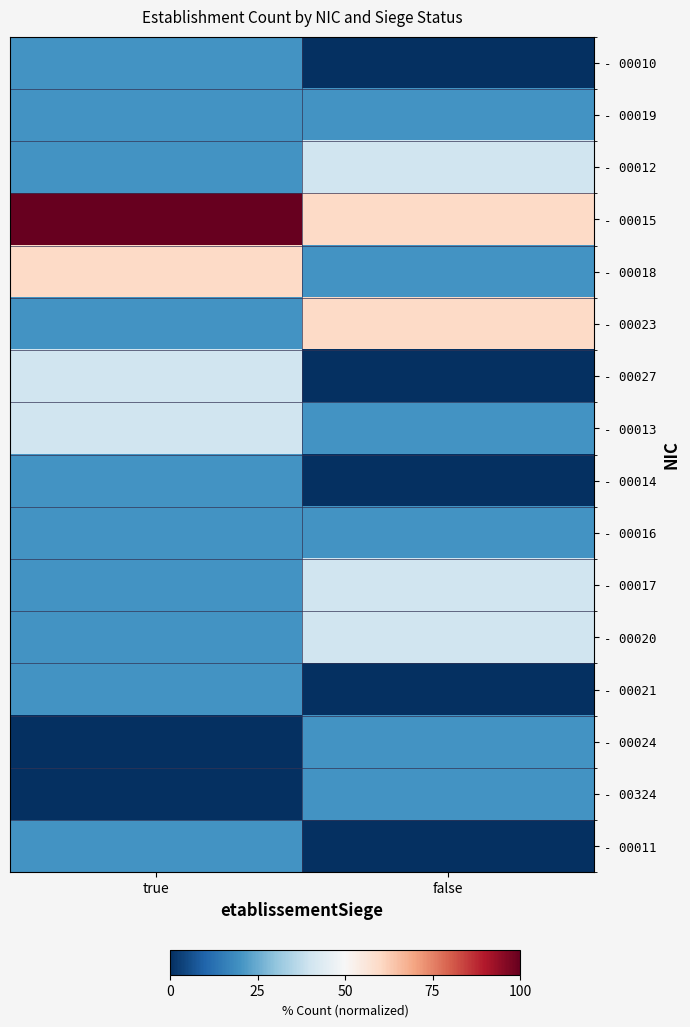

At how many categories does at least one series exceed 8?

2